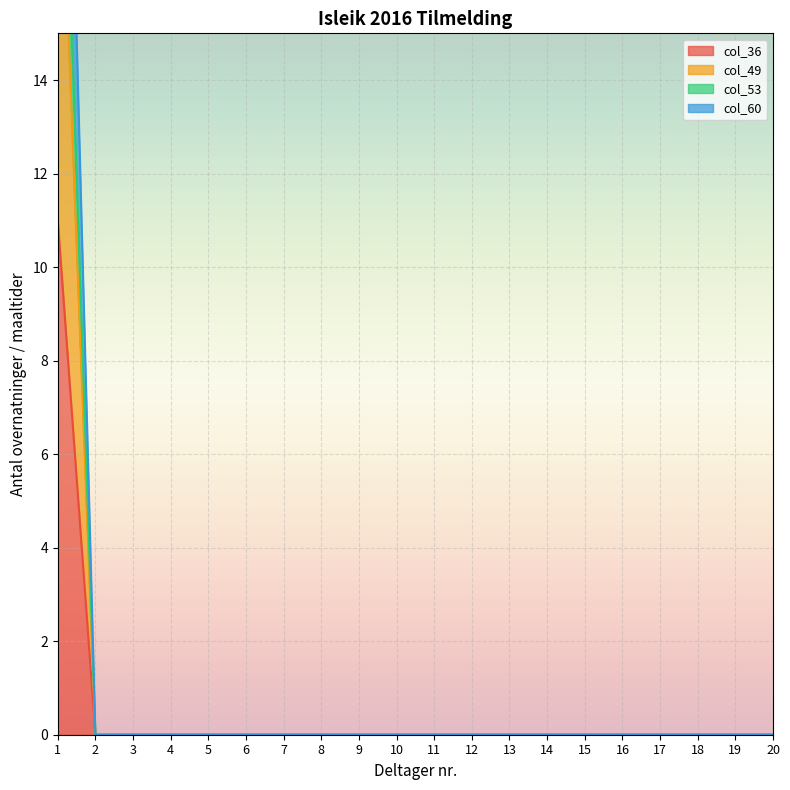

Between 5 and 13, which is larger?

5